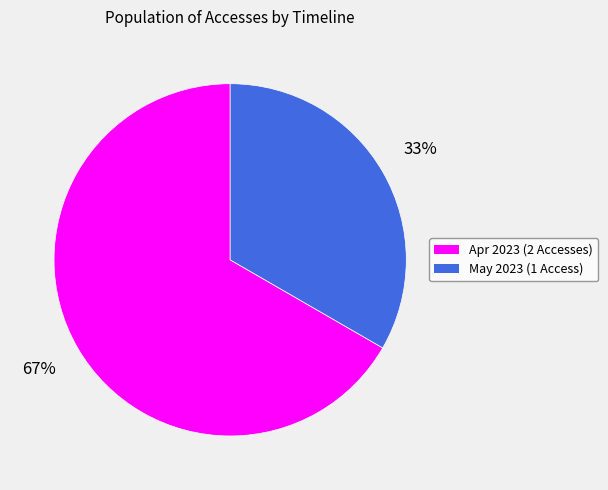

Which slice is the smallest?

May 2023 (1 Access)